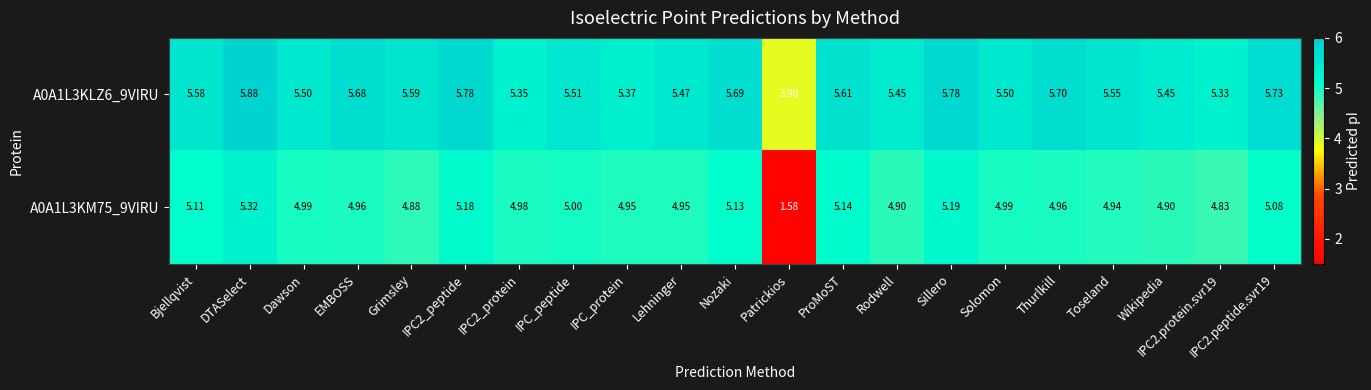

At which category does the chart reach its peak across all series?

DTASelect